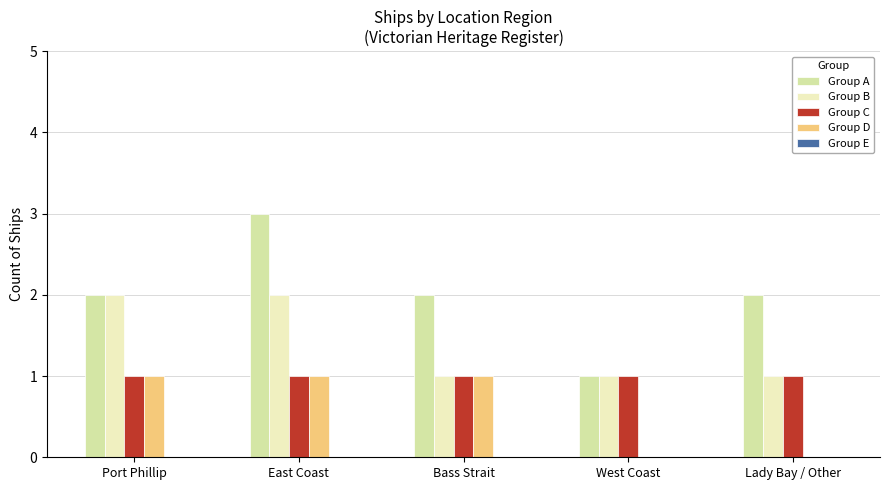

What is the spread (max minus min) of values at Port Phillip?

1